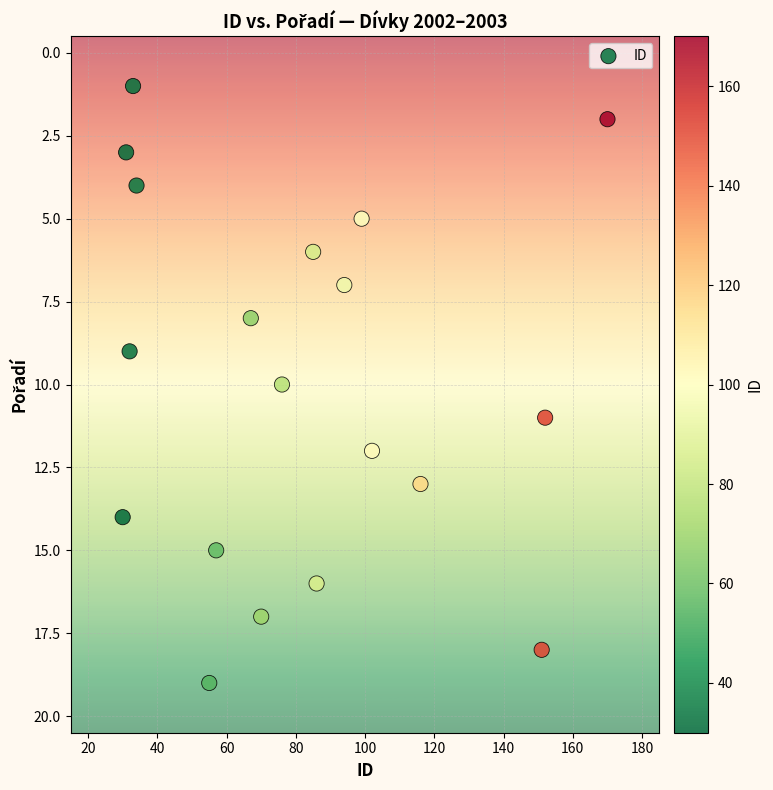

What is the range of Y values (max minus min)?

18